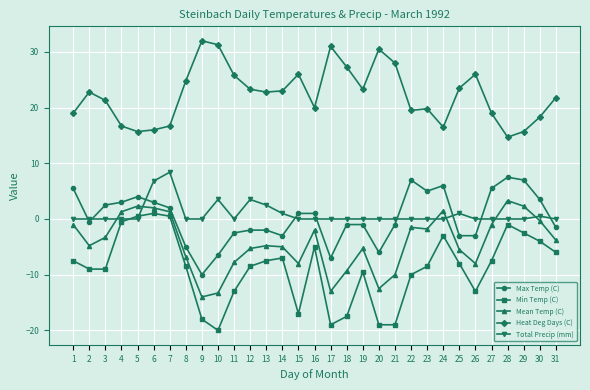

What are all the series names shown in the legend?

Max Temp (C), Min Temp (C), Mean Temp (C), Heat Deg Days (C), Total Precip (mm)